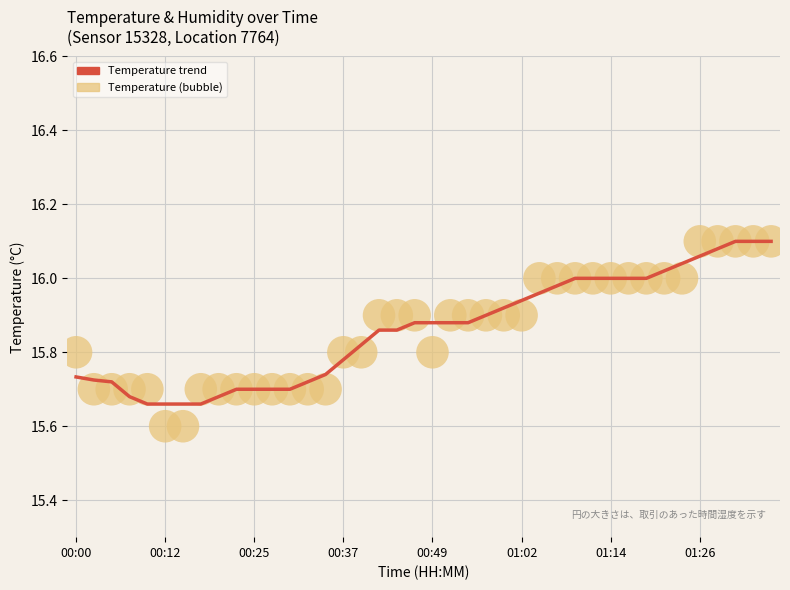

Which series contains the lowest Y value?

temperature (bubble)